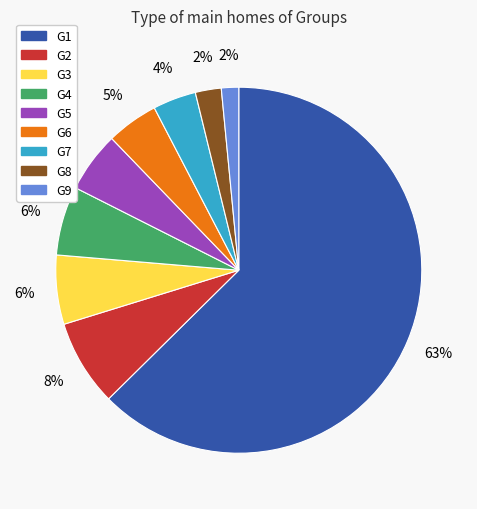

To the nearest percent, what percentage of the pie is G3?

6%